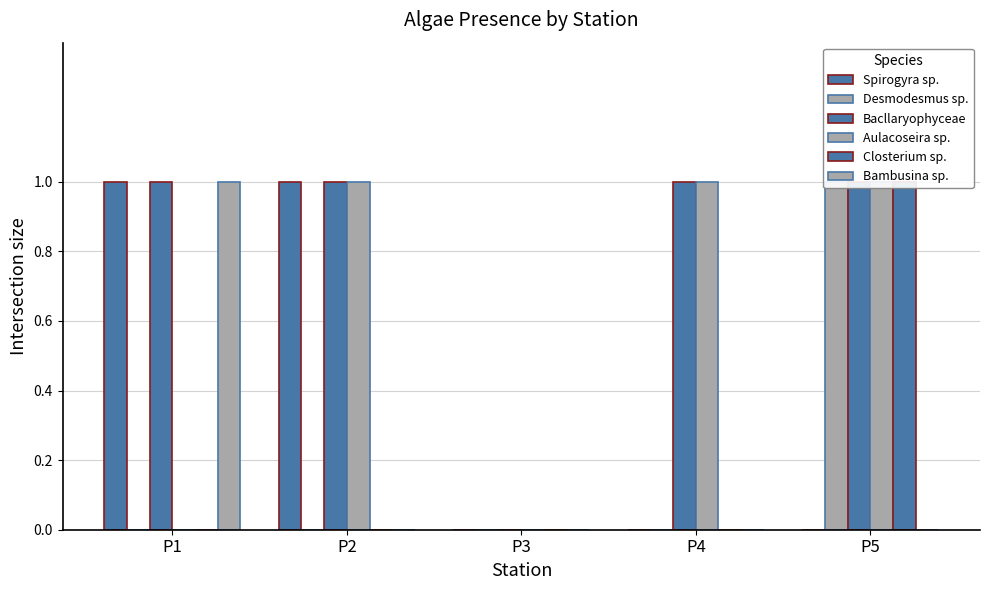

Which series changed the most between P2 and P4?

Spirogyra sp.